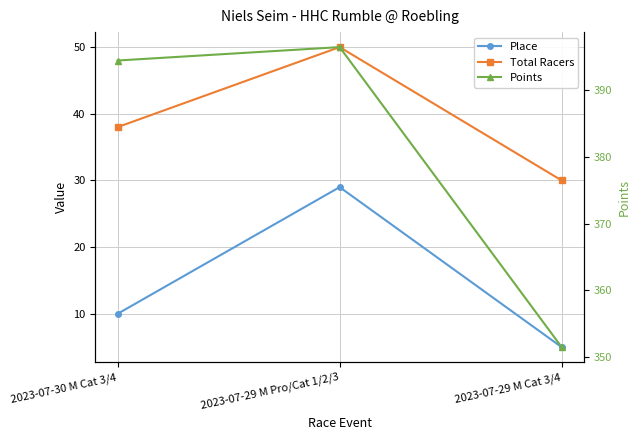

How many lines are shown in the chart?

3